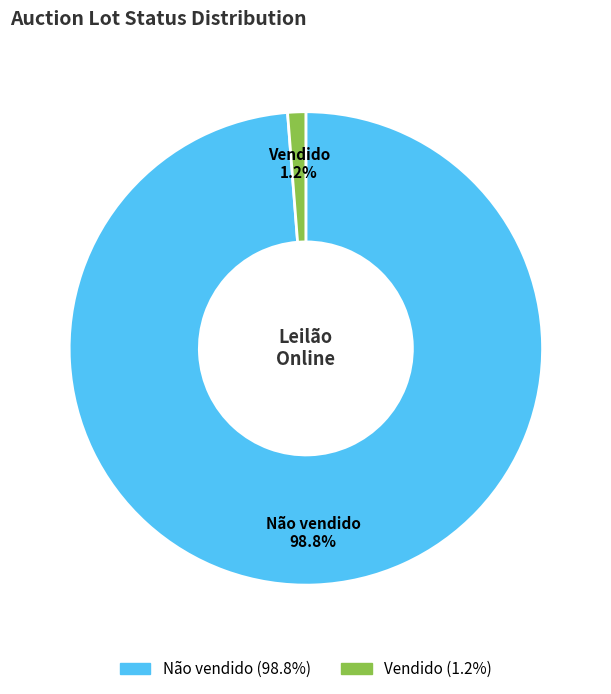

What portion of the pie excludes Não vendido?

1.2%